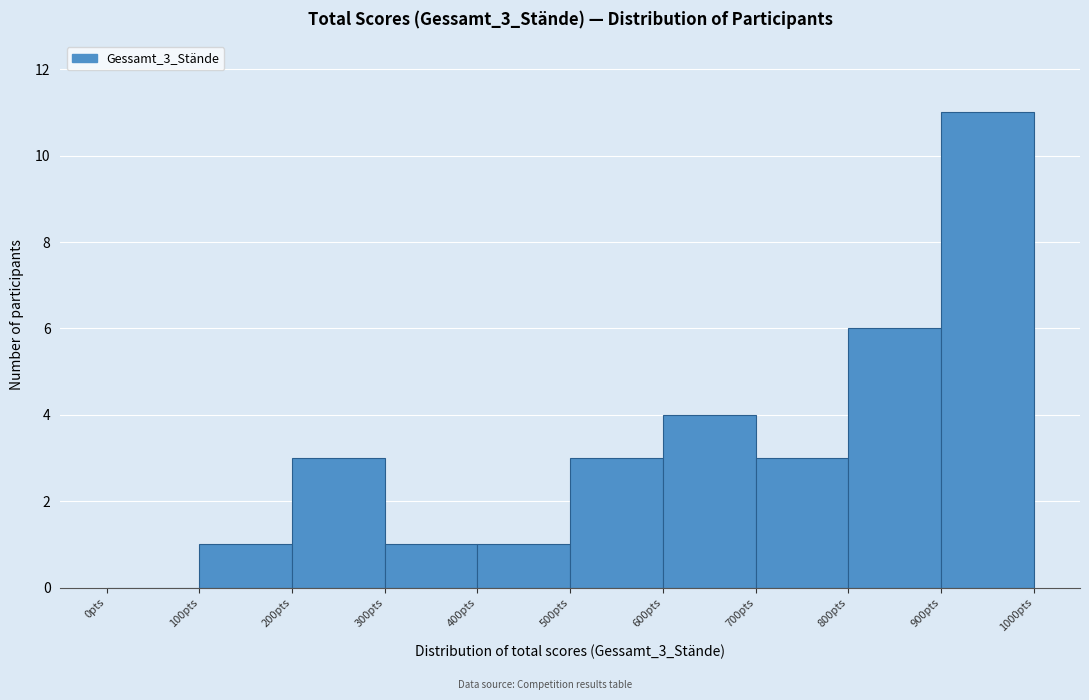

Reading left to right, transcribe this chart: for each bar, give the range it covers on the x-axis and its height. The values are not printed on the chart, so give them approximately, as read against the axis.

0 to 100: 0
100 to 200: 1
200 to 300: 3
300 to 400: 1
400 to 500: 1
500 to 600: 3
600 to 700: 4
700 to 800: 3
800 to 900: 6
900 to 1000: 11